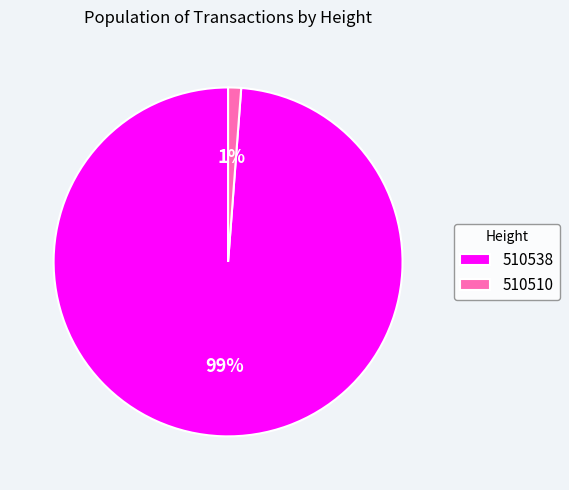

To the nearest percent, what is the difference between the 510538 and 510510 slice percentages?

98%